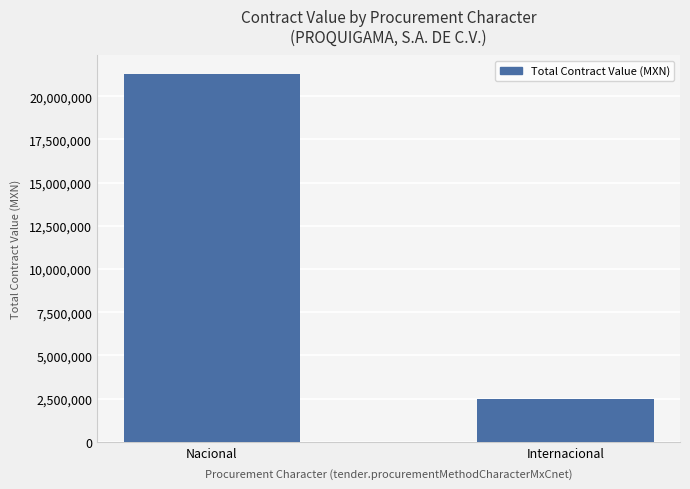

What is the label of the 1st bar from the right?

Internacional